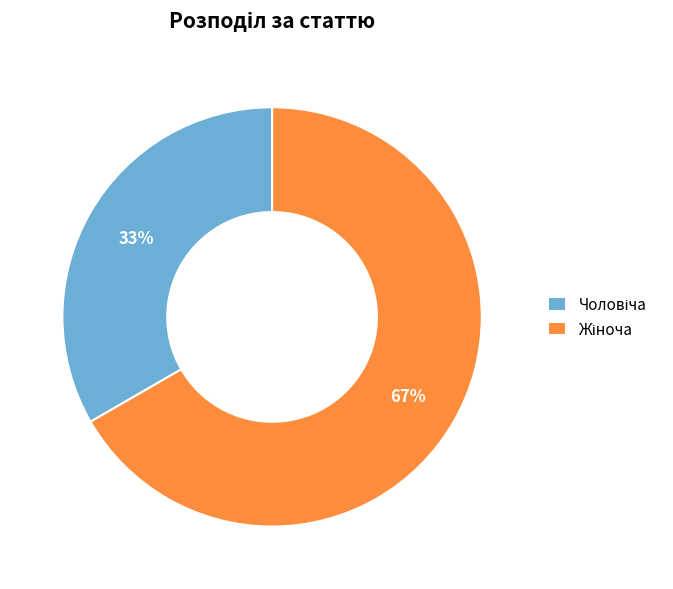

Count the number of slices in the pie.

2